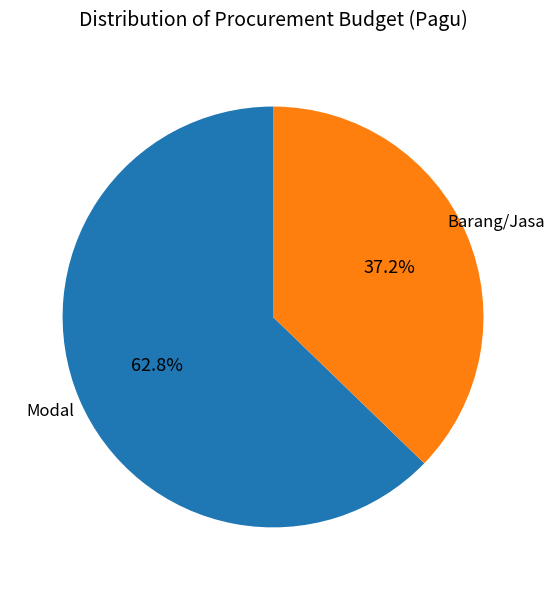

Does any single category account for the majority?

Yes